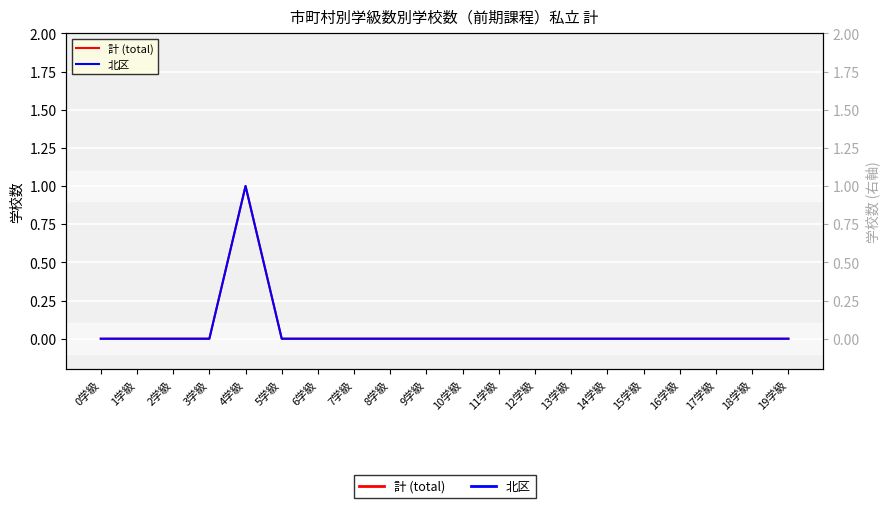

What is the maximum value shown in the chart?

1